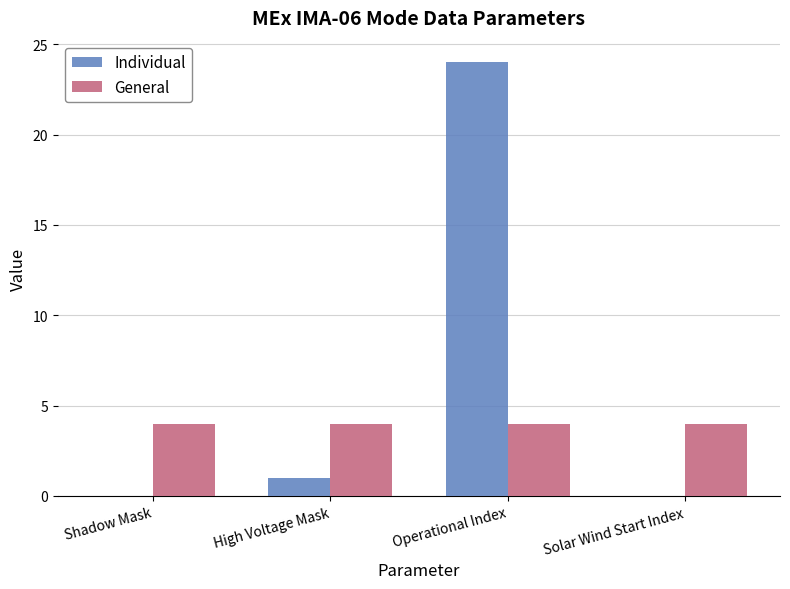

What is the spread (max minus min) of values at Solar Wind Start Index?

4